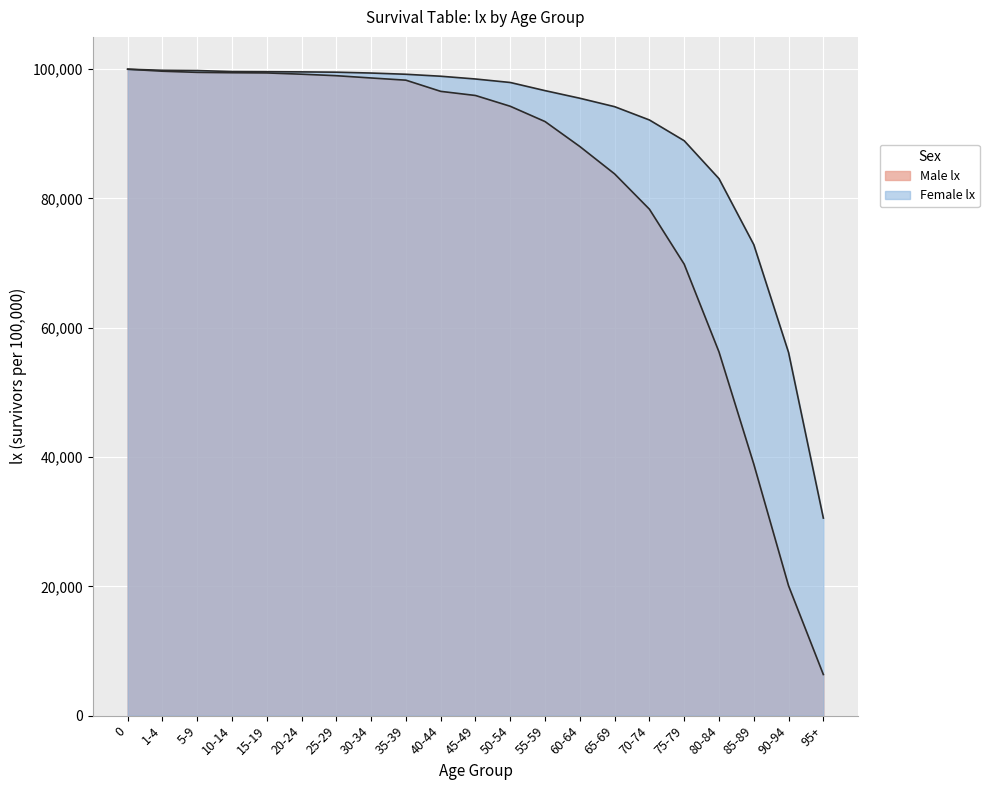

What is the difference between the maximum and minimum values in the Male lx series?

93639